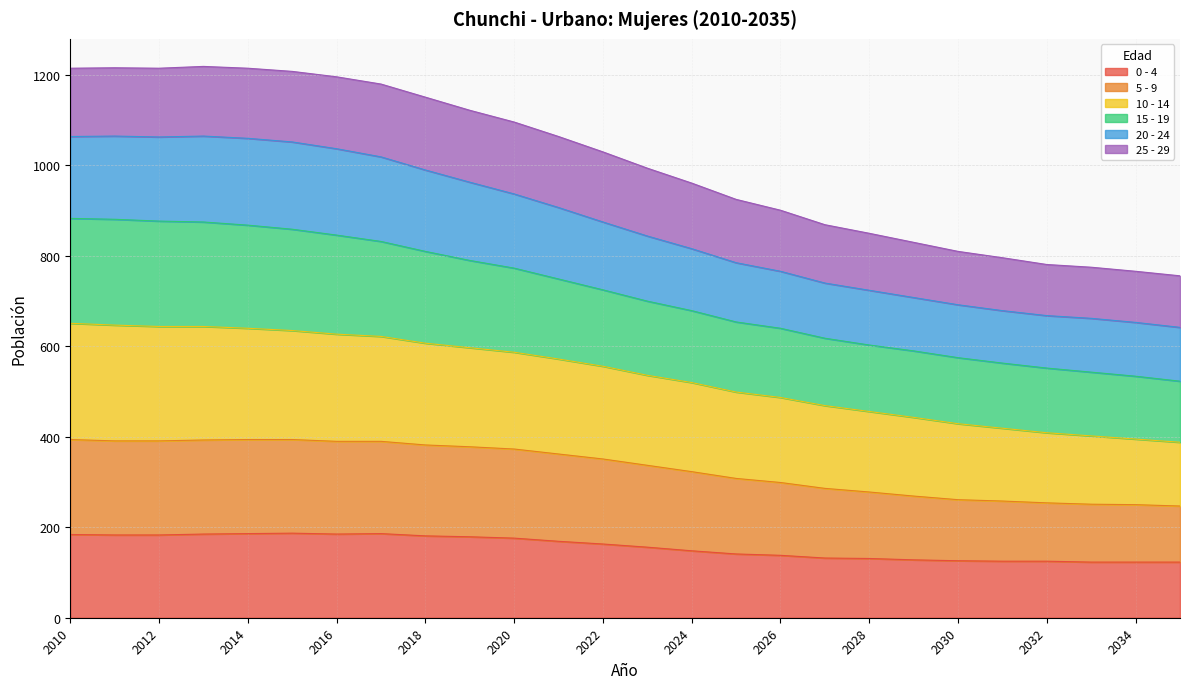

Read the 0 - 4 value at 2028, to the nearest 5.

130